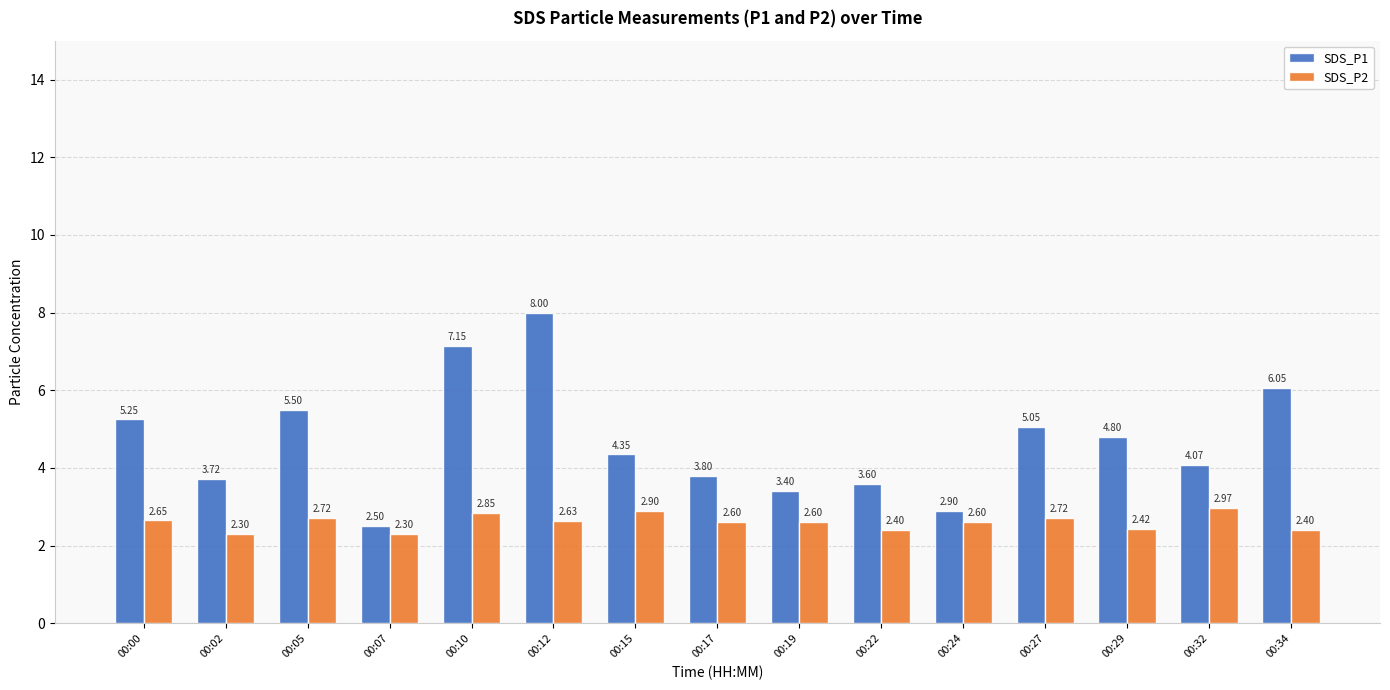

What is the average value of the SDS_P2 series?

2.6